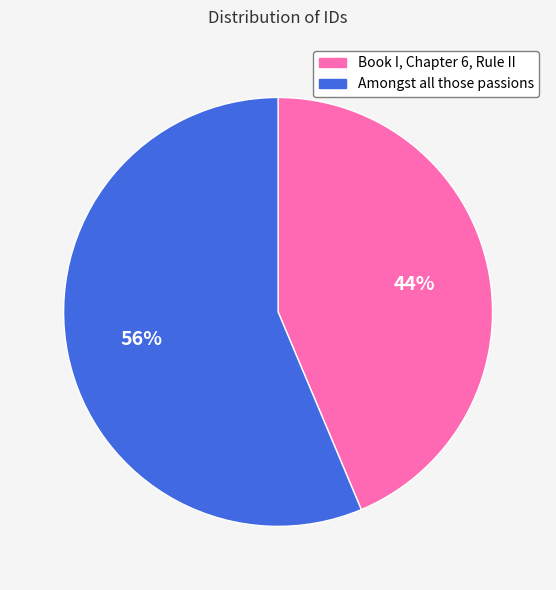

To the nearest percent, what is the average slice percentage?

50%